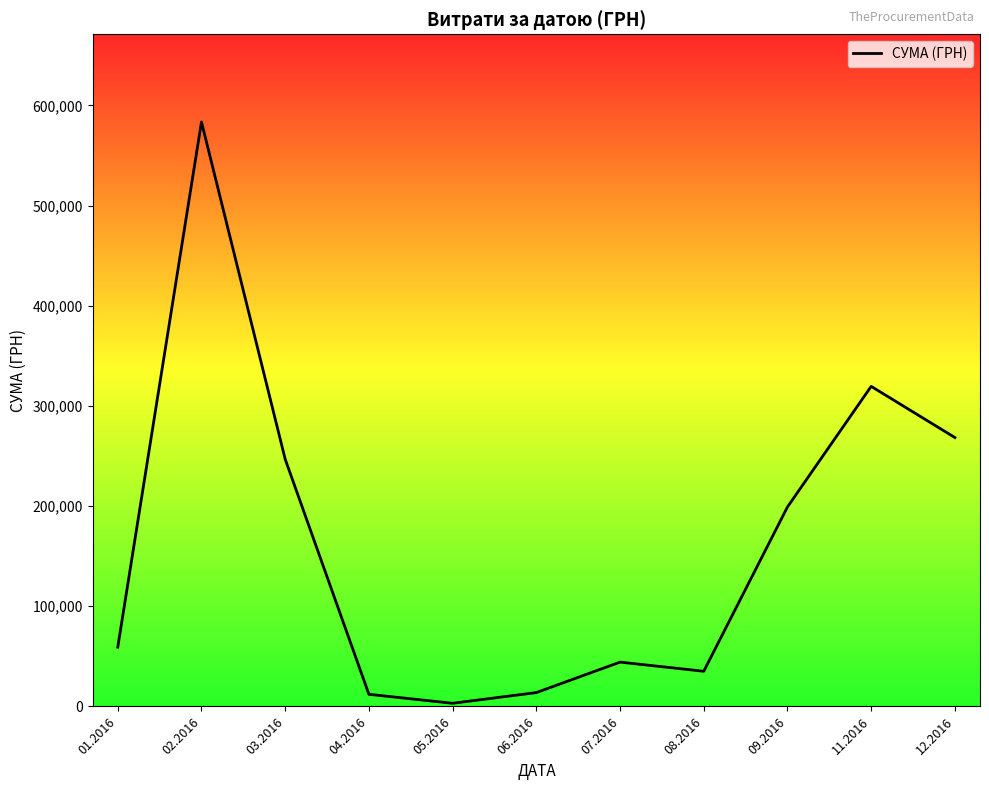

What is the difference between the maximum and minimum values?

580399.0